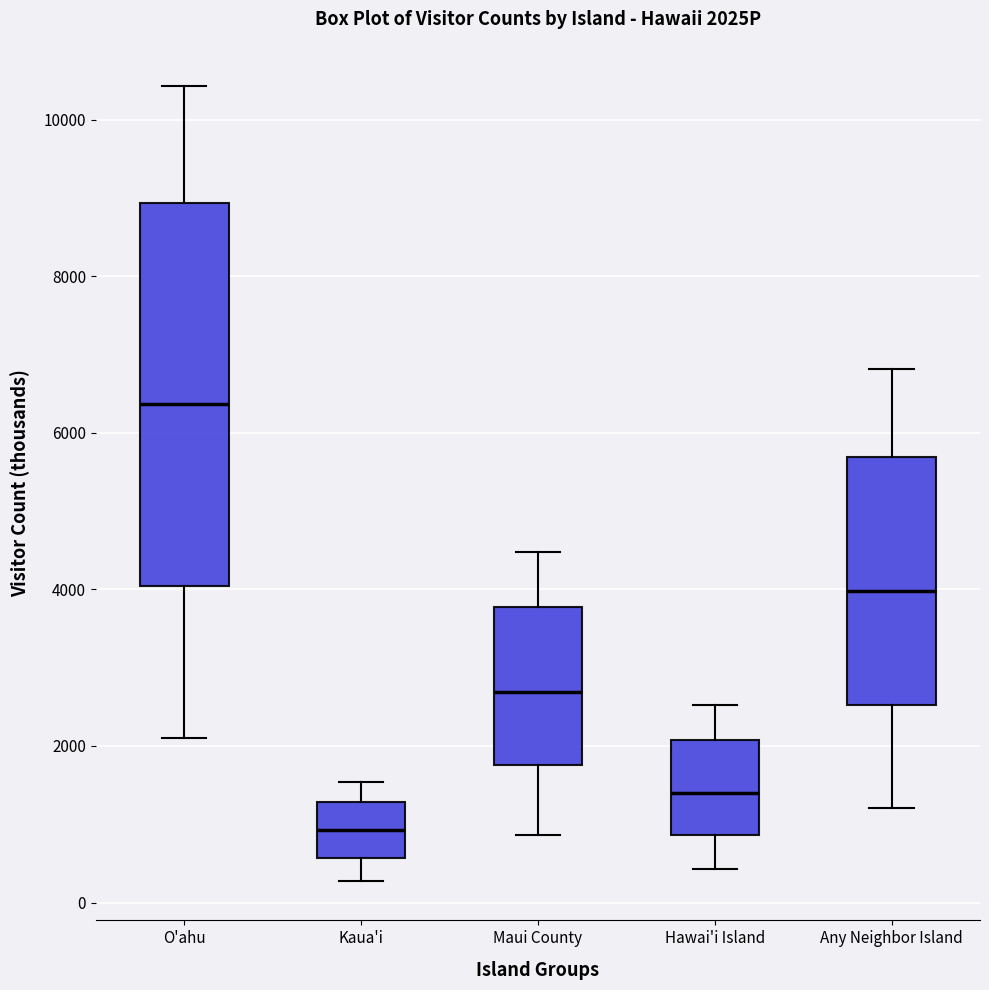

Reading left to right, read every box against the y-axis: the position of its median line, the range the box covers, and the ends of its whiskers. The values are not printed on the chart, so give them approximately, as read against the axis.

O'ahu: median 6400, box 4000 to 9000, whiskers 2000 to 10400
Kaua'i: median 1000, box 600 to 1200, whiskers 200 to 1600
Maui County: median 2600, box 1800 to 3800, whiskers 800 to 4400
Hawai'i Island: median 1400, box 800 to 2000, whiskers 400 to 2600
Any Neighbor Island: median 4000, box 2600 to 5600, whiskers 1200 to 6800